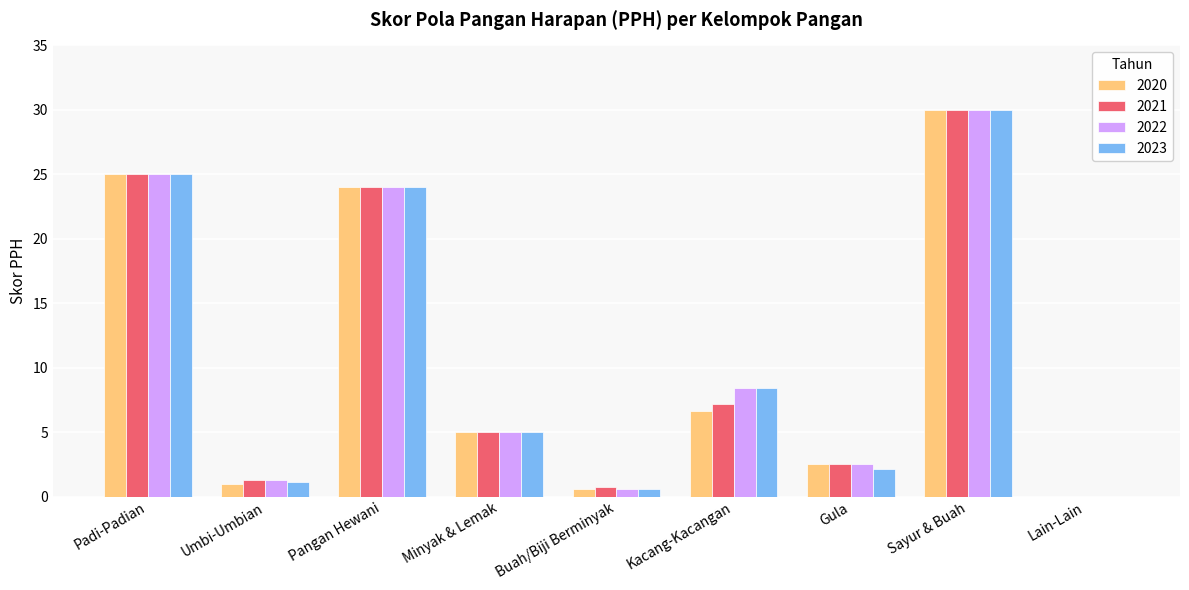

True or false: 2023 has a value of 0.0 at Lain-Lain.

True